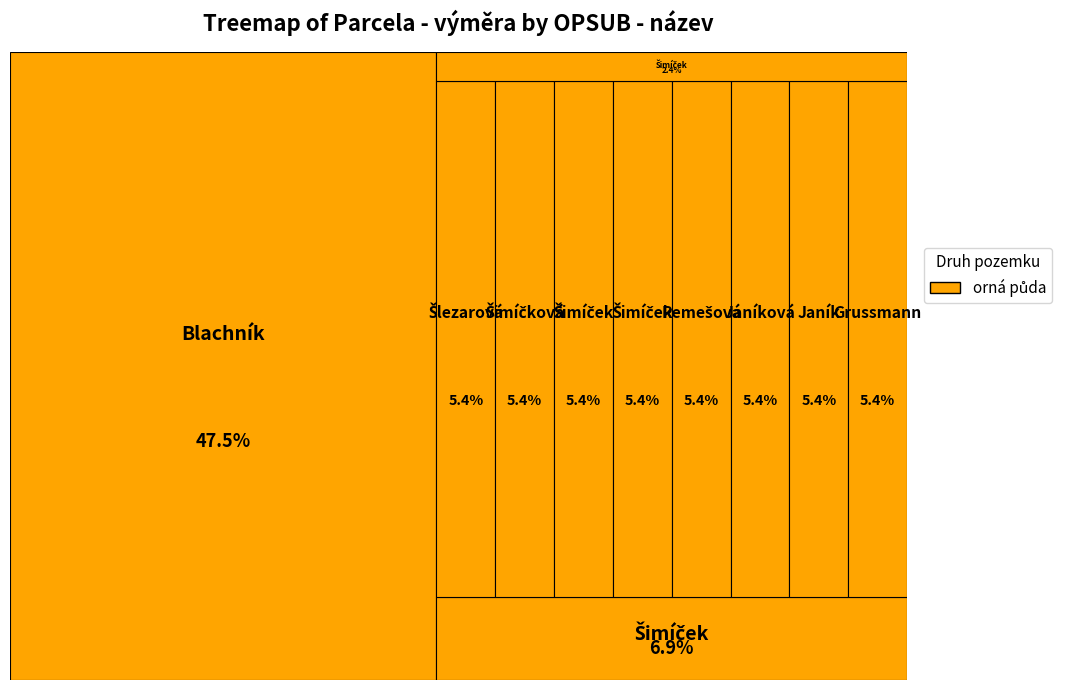

Is it true that Šimíček Josef (98) is 5% of the pie?

True